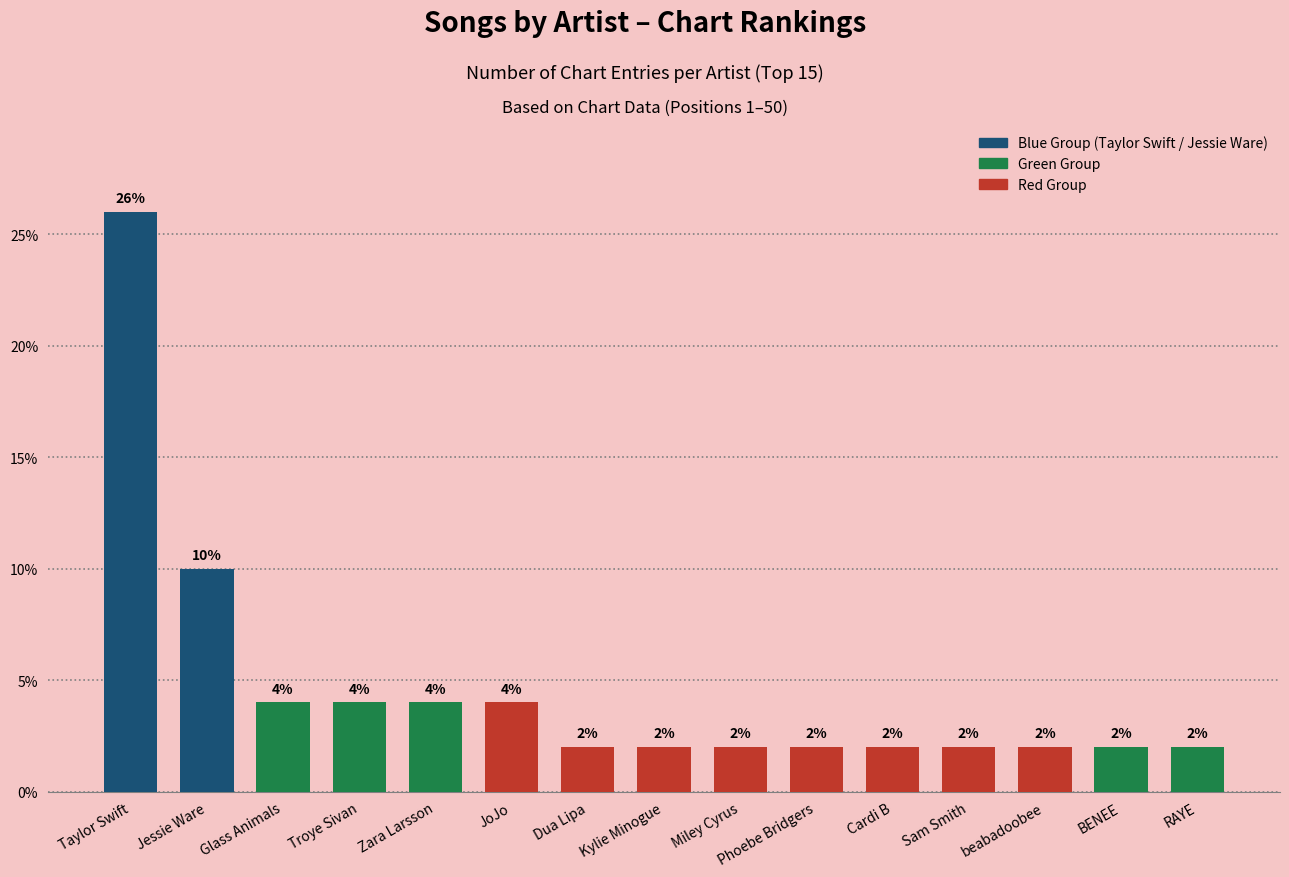

Does the chart contain any negative values?

No